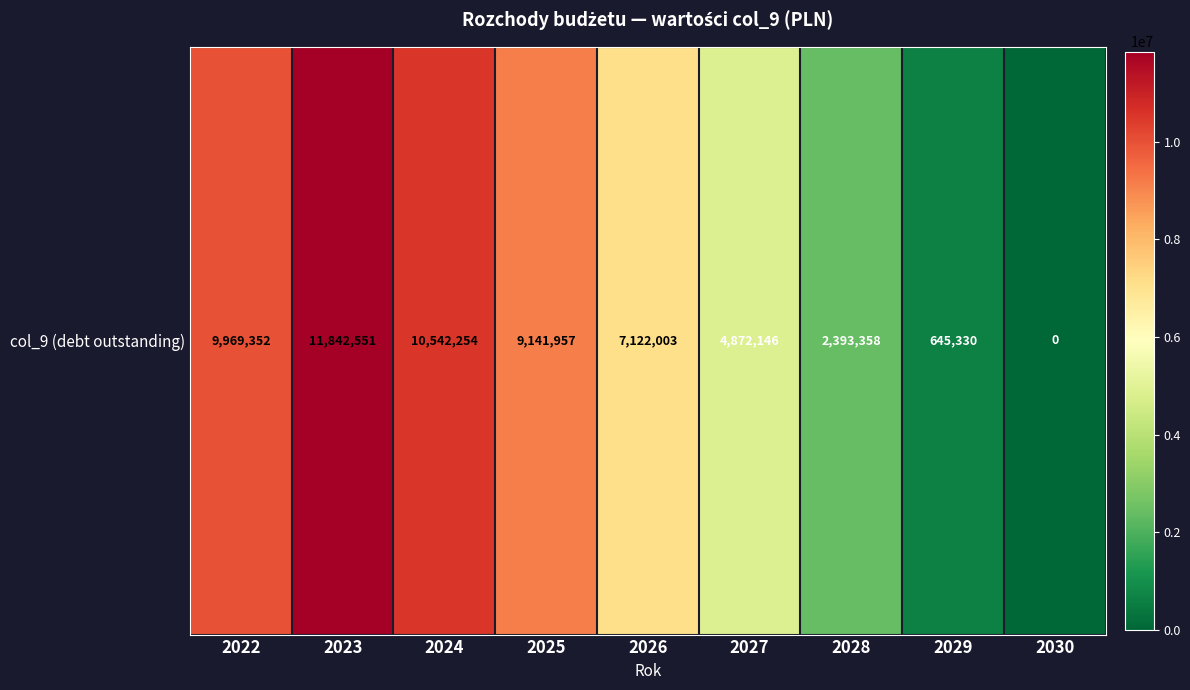

Reading left to right, transcribe all the data shown in this chart.

9969352.2	11842551.2	10542254.3	9141957.3	7122003.3	4872146.3	2393358.3	645330.2	0.0